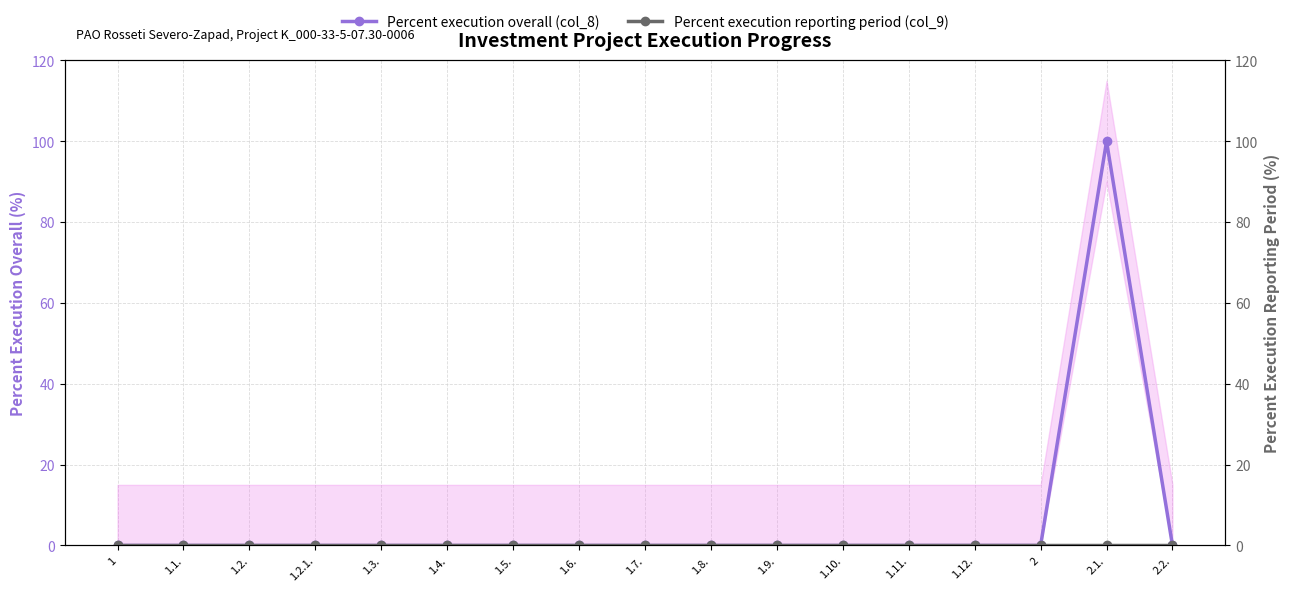

What is the label of the 9th point from the left?

1.7.